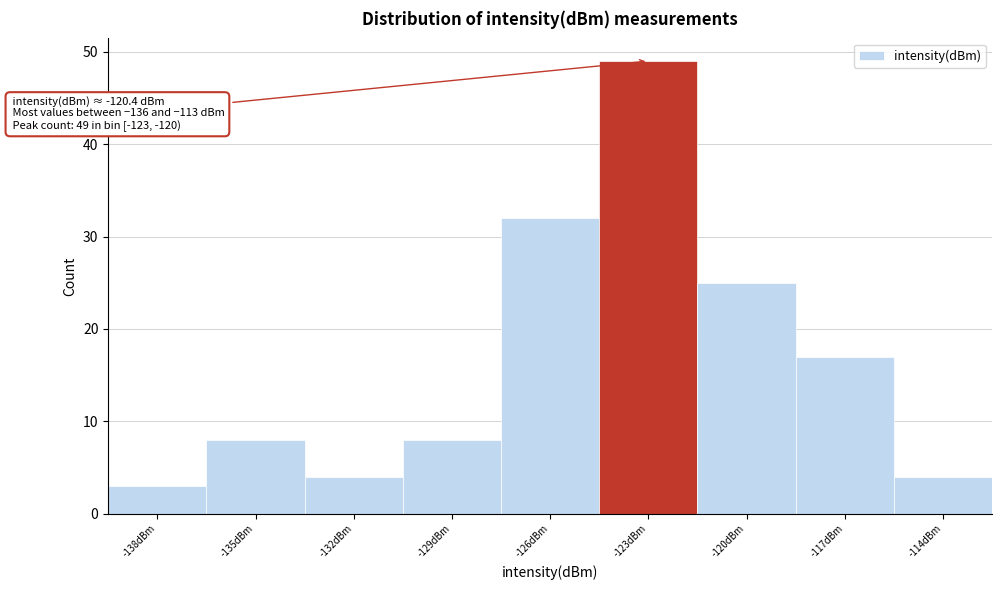

Reading left to right, transcribe all the data shown in this chart.

3	8	4	8	32	49	25	17	4